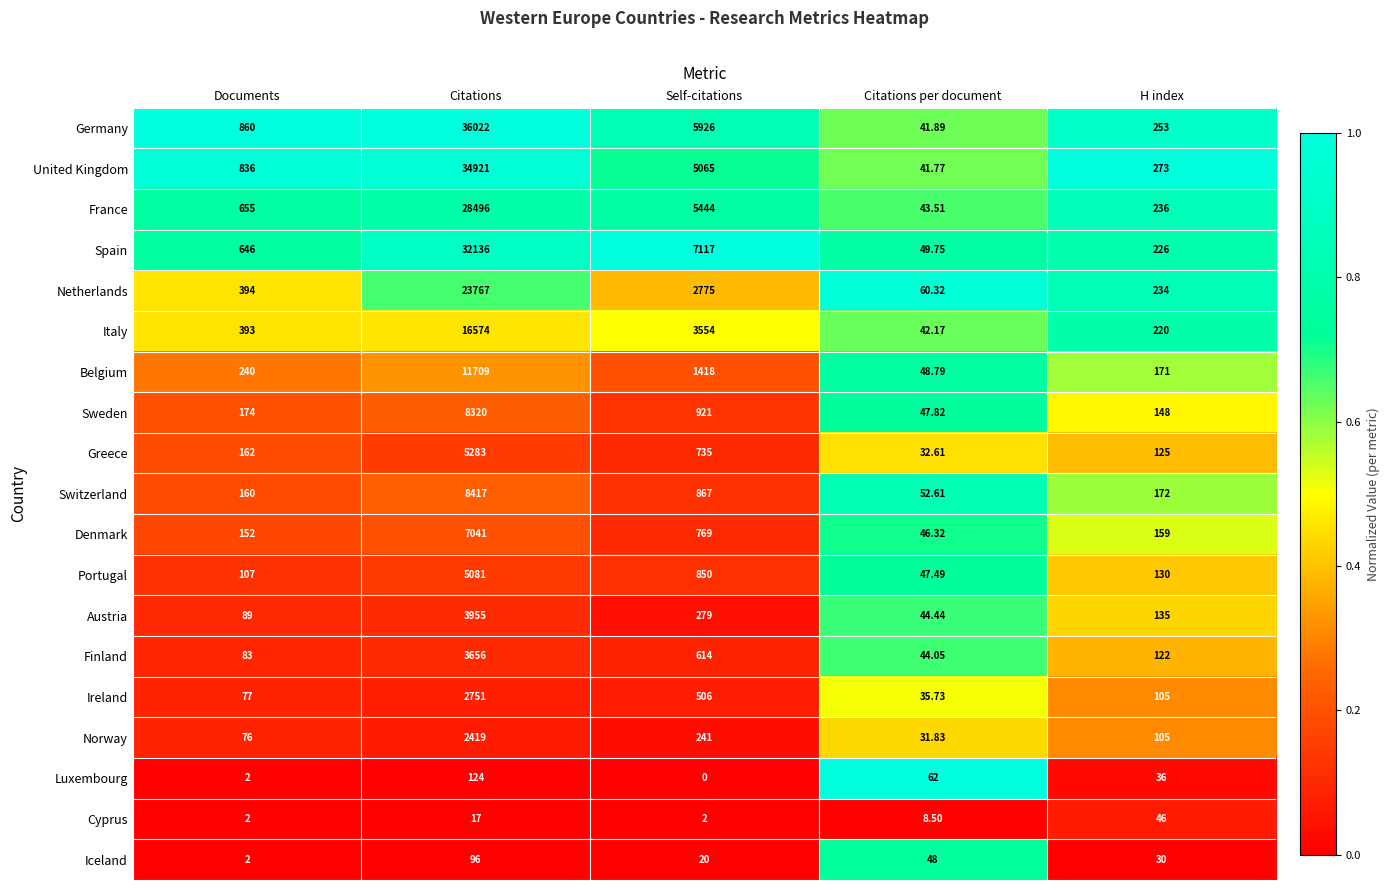

At which category is the sum across all series the highest?

Citations